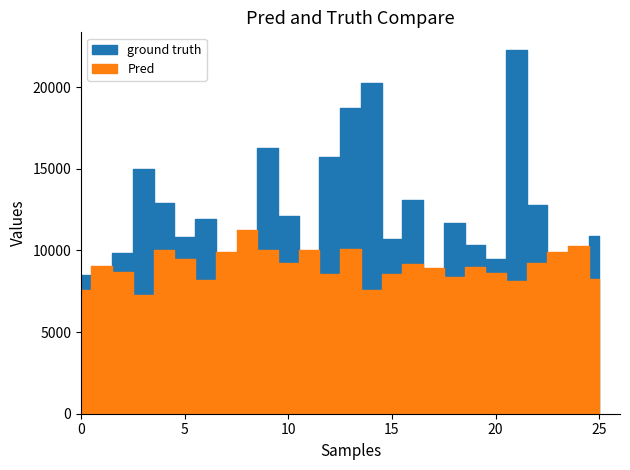

How many lines are shown in the chart?

2